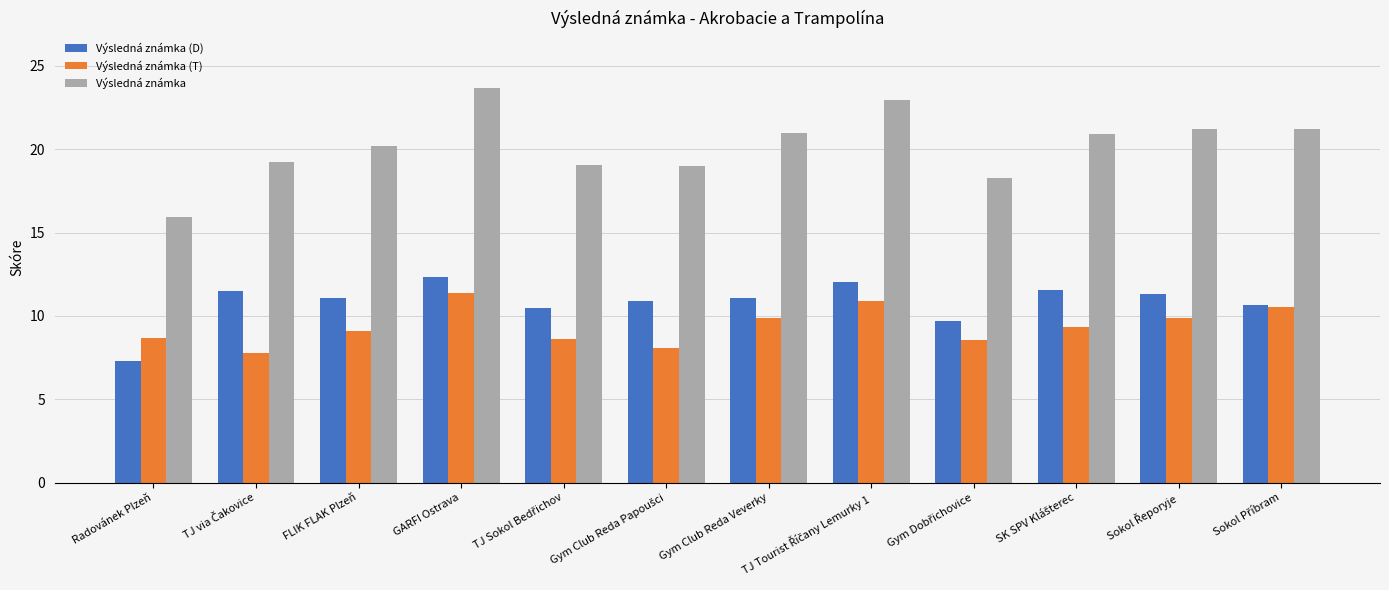

What is the maximum value shown in the chart?

23.7